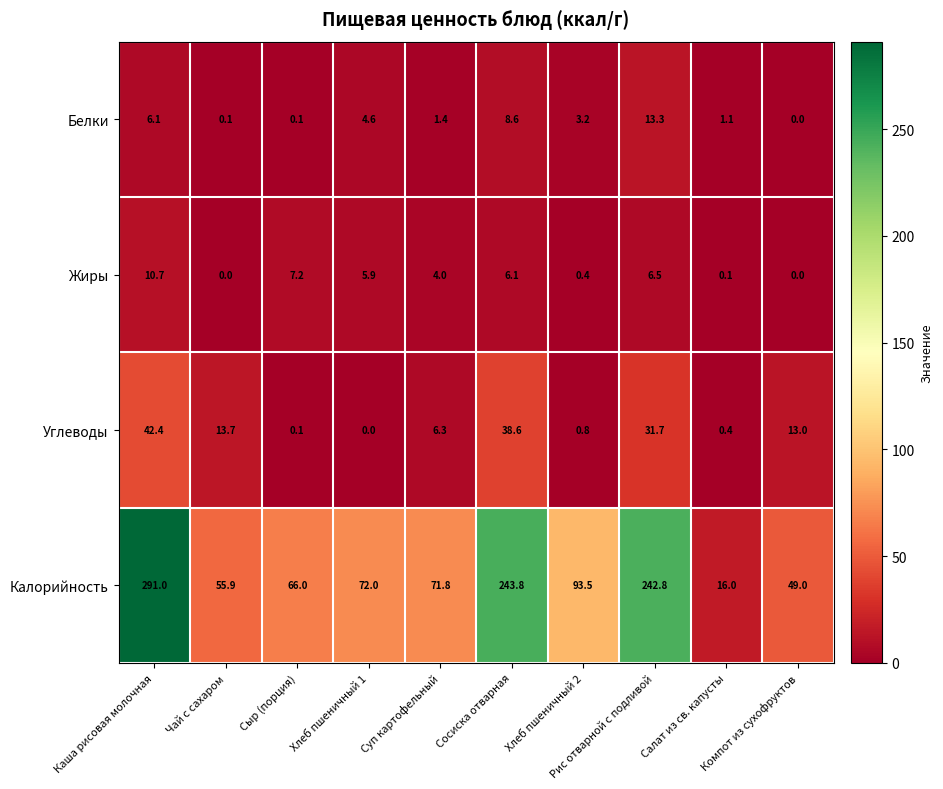

At how many categories does at least one series exceed 28?

9